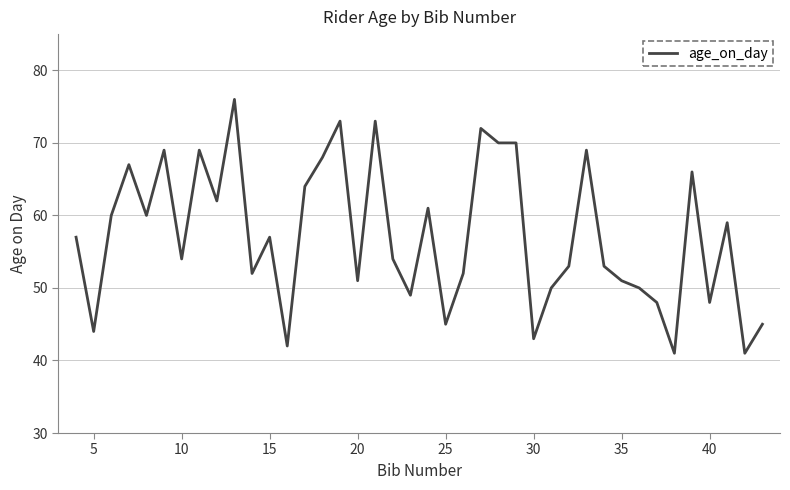

What is the difference between the maximum and minimum values?

35